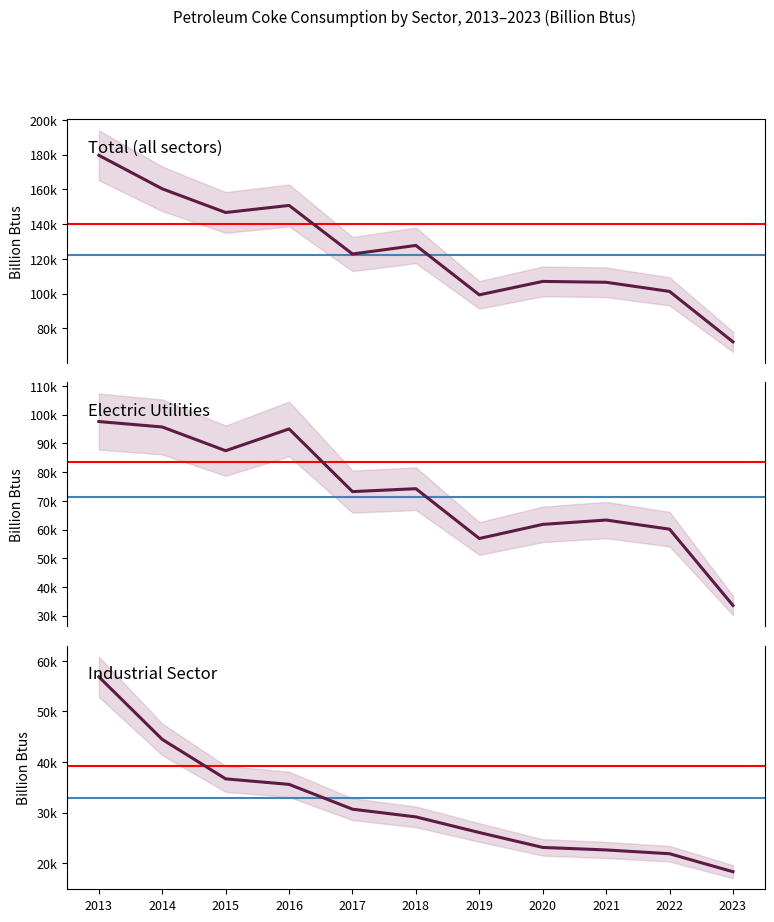

The Industrial Sector series shows 40281 at 2018. True or false?

False